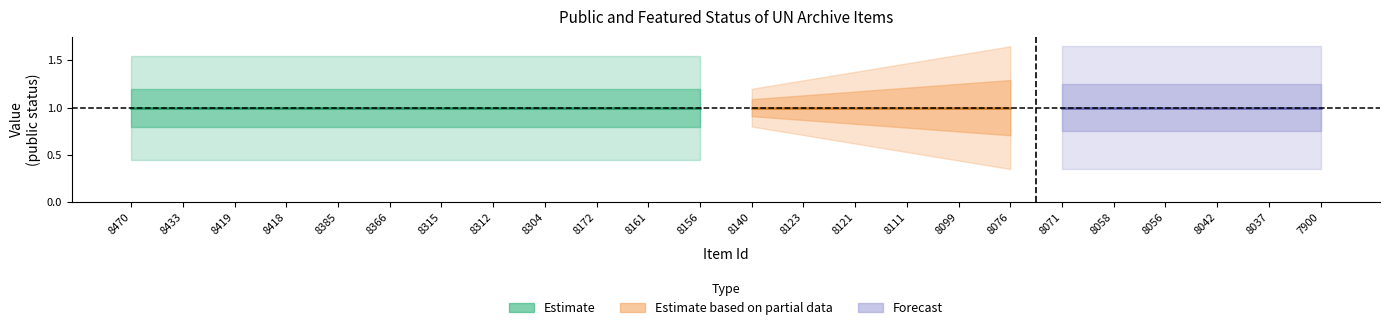

True or false: public and featured cross at least once.

False